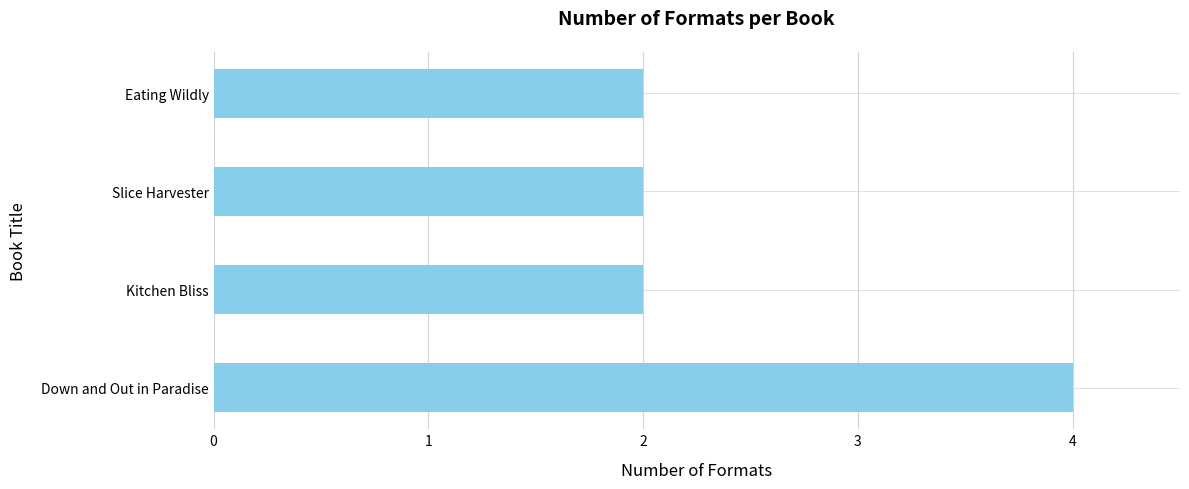

Count the number of data series in this chart.

1